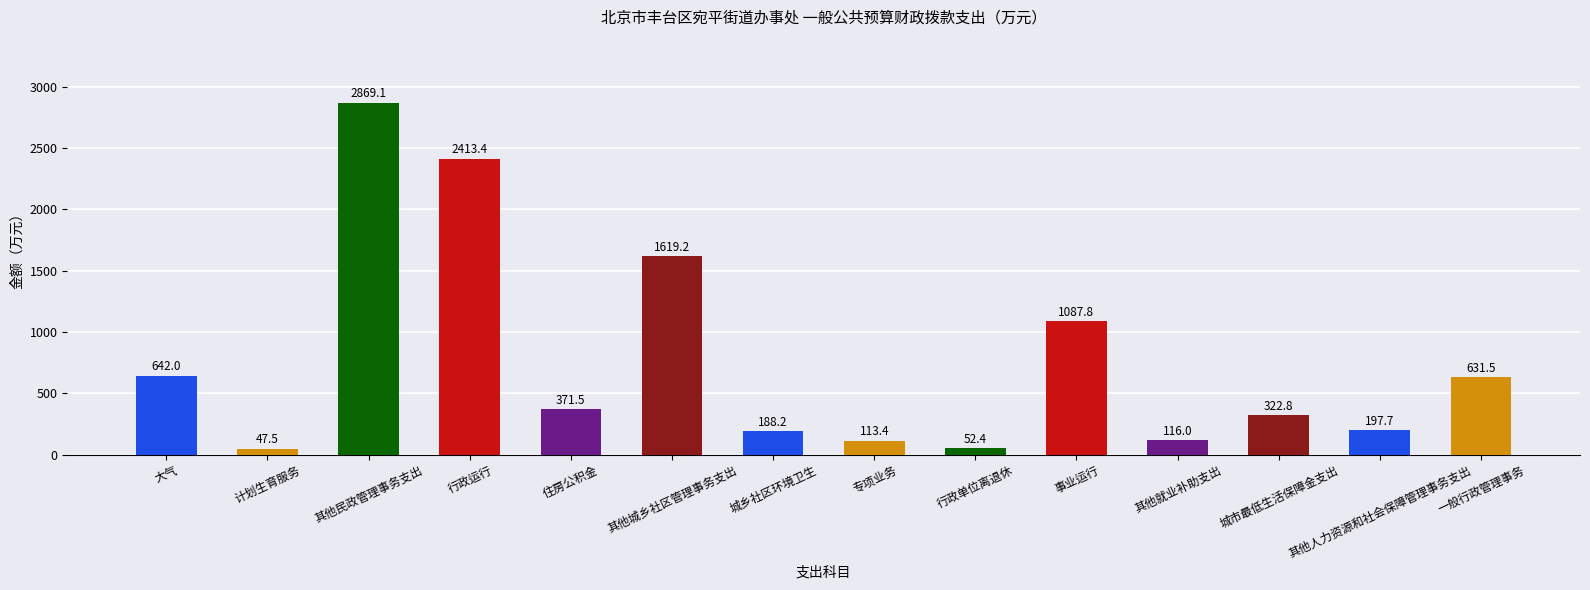

What is the difference between the second highest and second lowest values?

2361.0